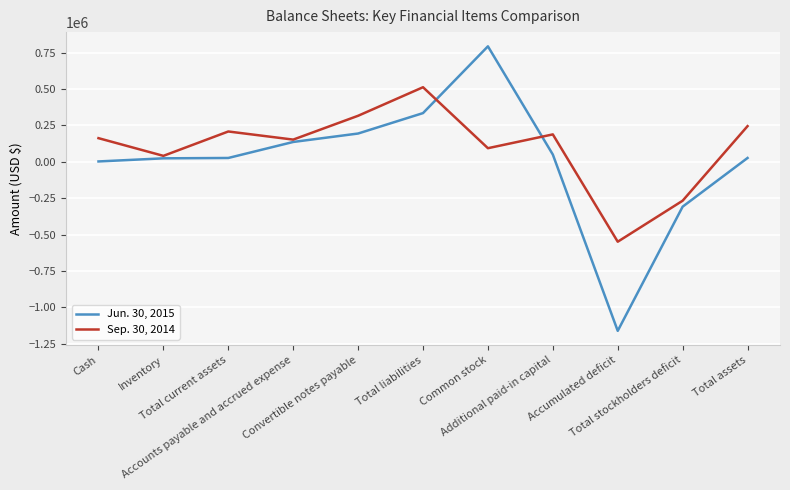

Does the chart have visible grid lines?

Yes